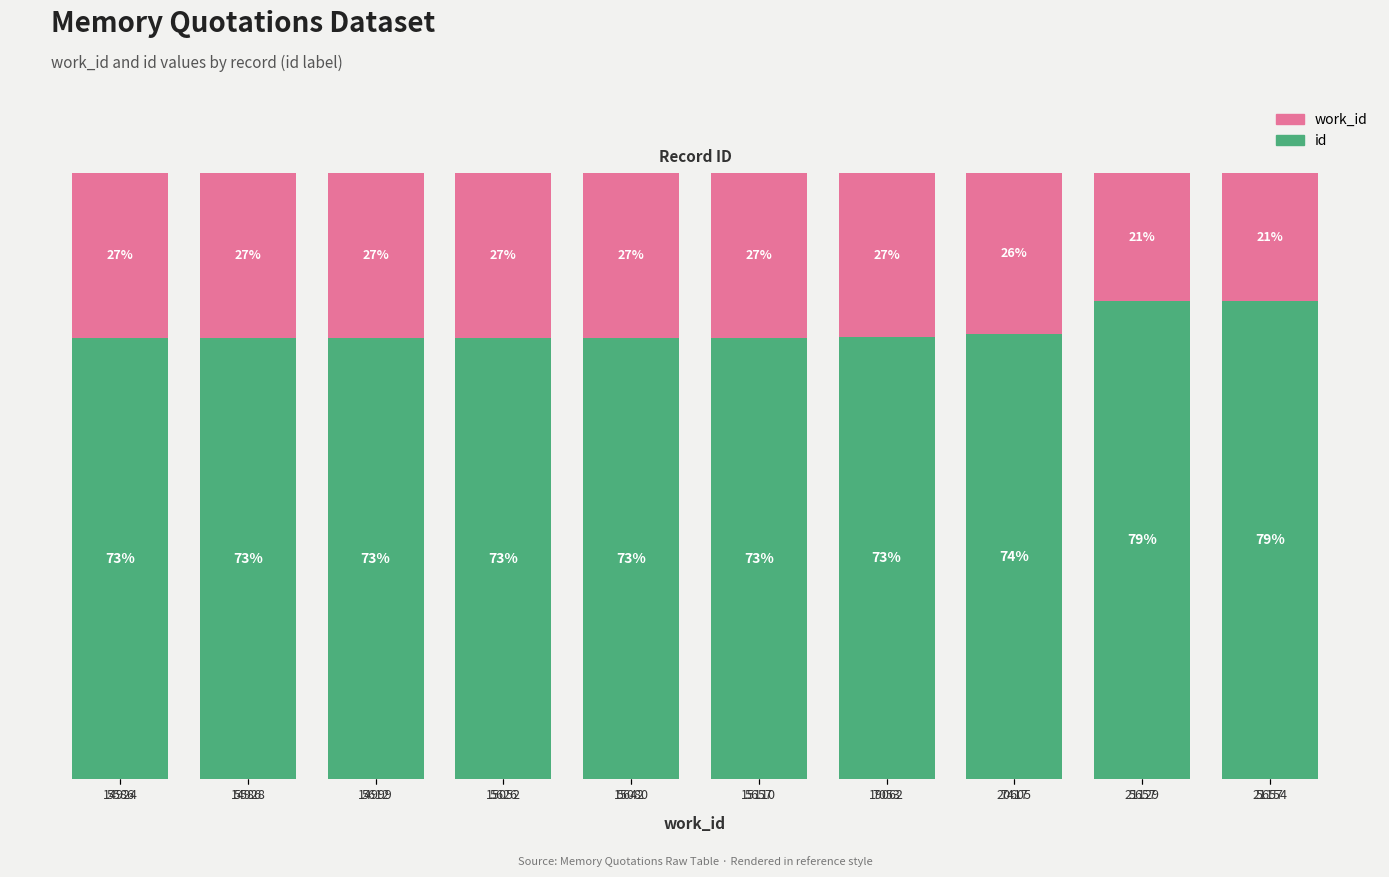

Which series has the largest total across all categories?

id